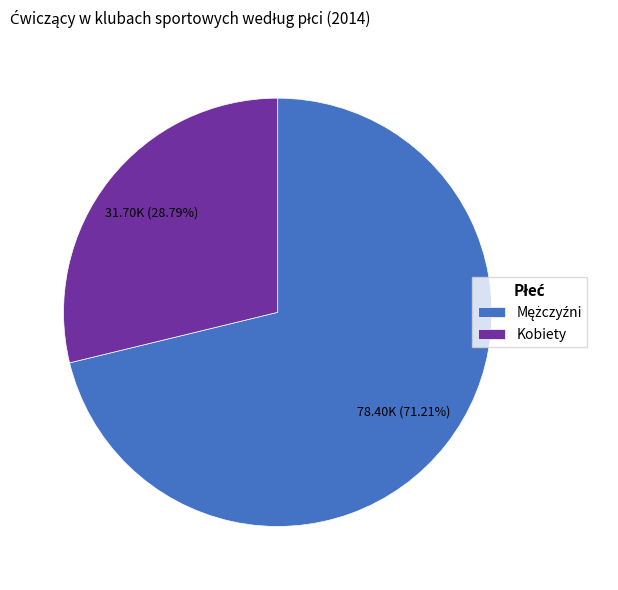

Is there a majority slice in this chart?

Yes